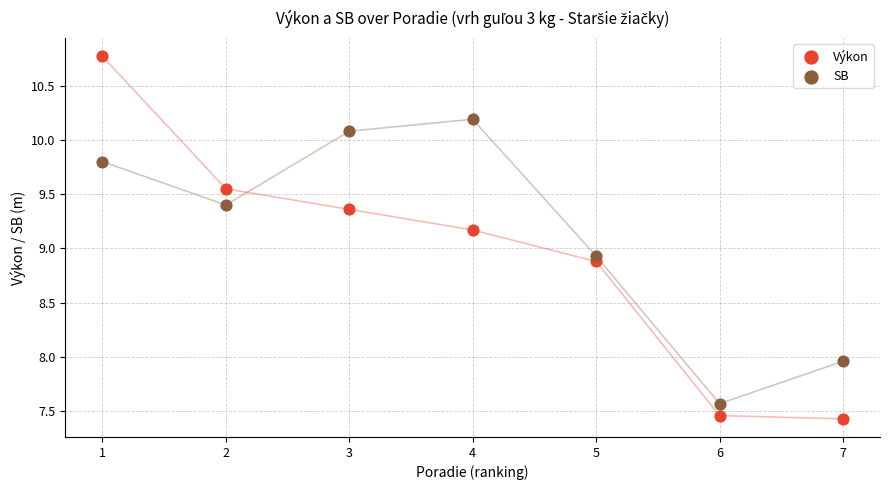

What are all the series names shown in the legend?

Výkon, SB